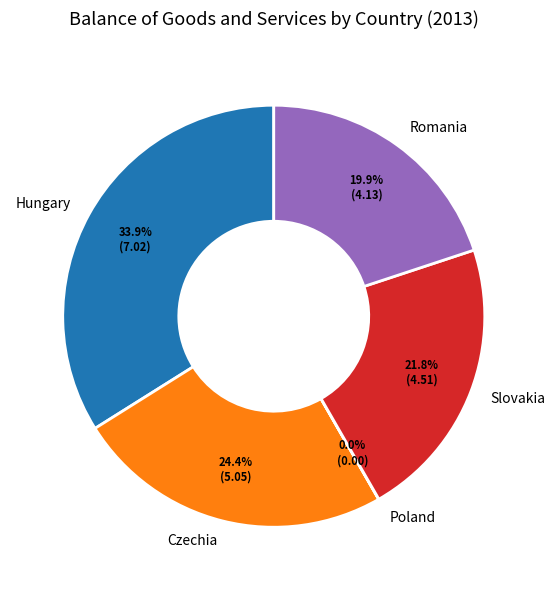

Does Hungary represent more than half of the total?

No